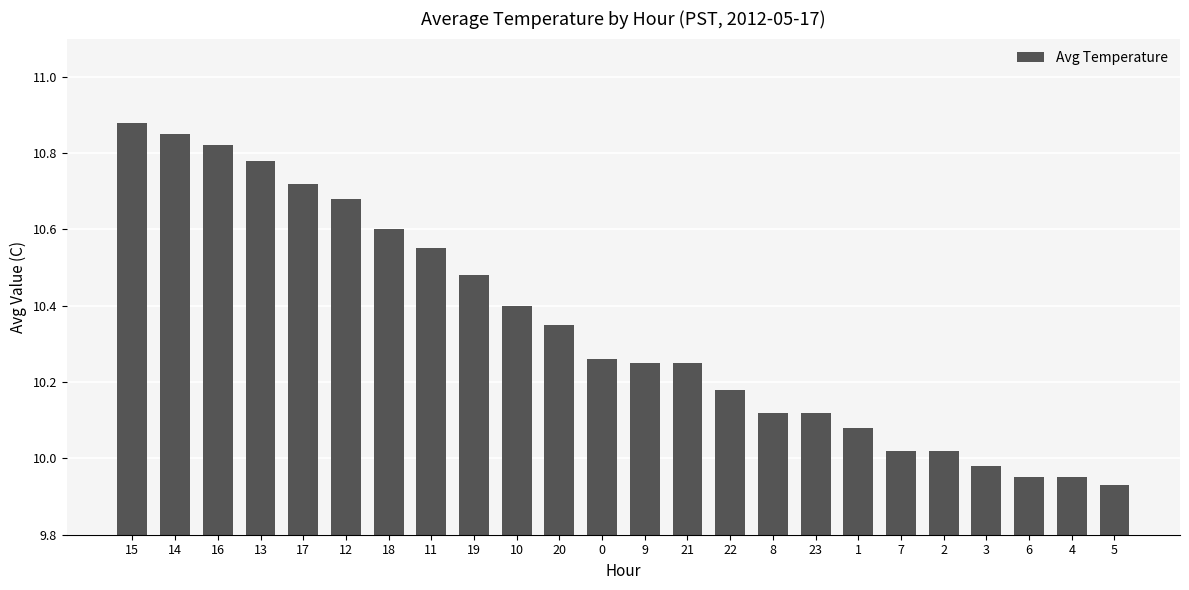

What is the sum of the values at 19 and 12?

21.2